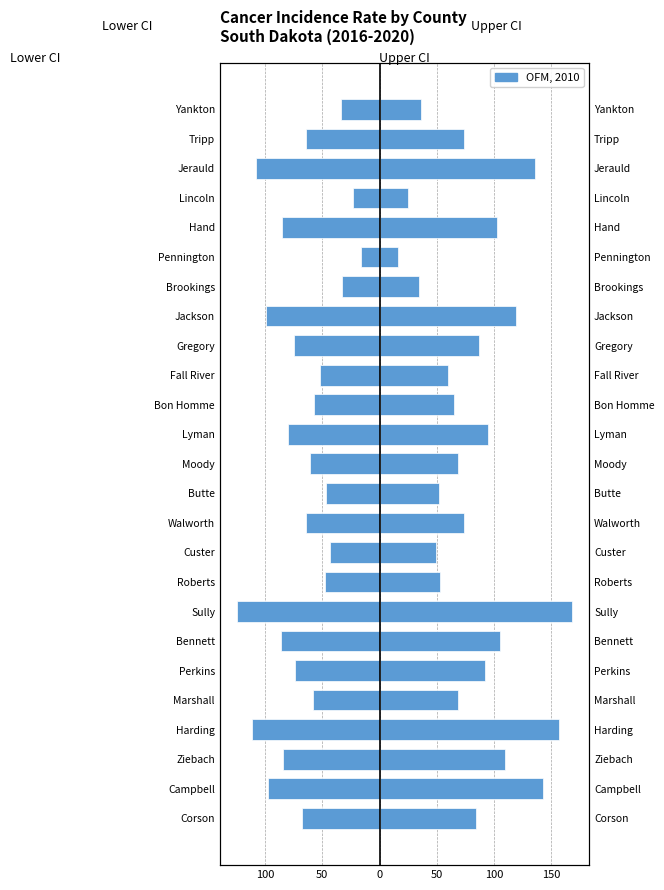

Which series has the largest total across all categories?

OFM, 2010